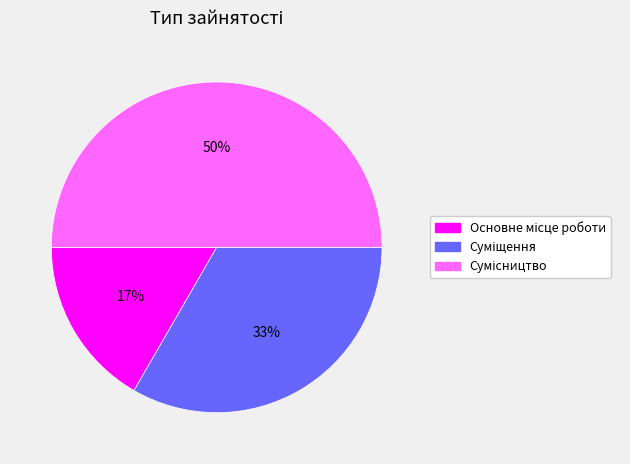

How many slices are in this pie chart?

3